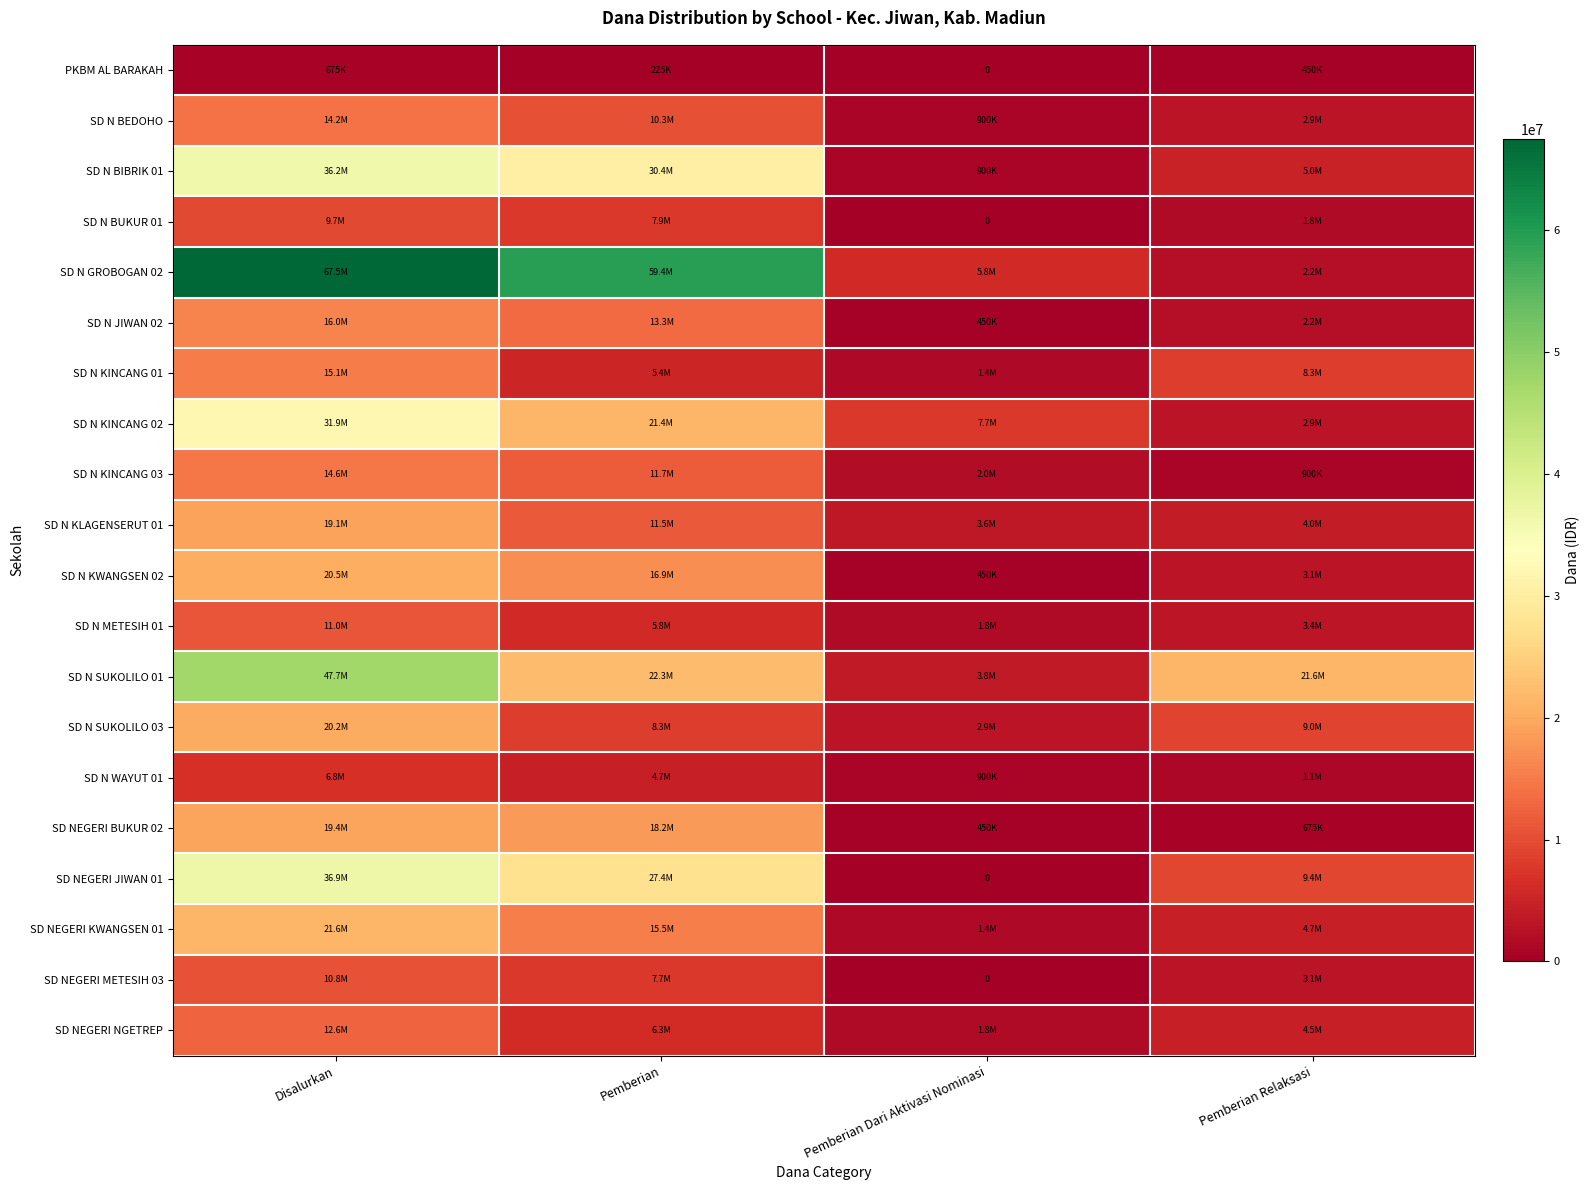

How many SD N KINCANG 01 values are between 5400000 and 15075000?

3